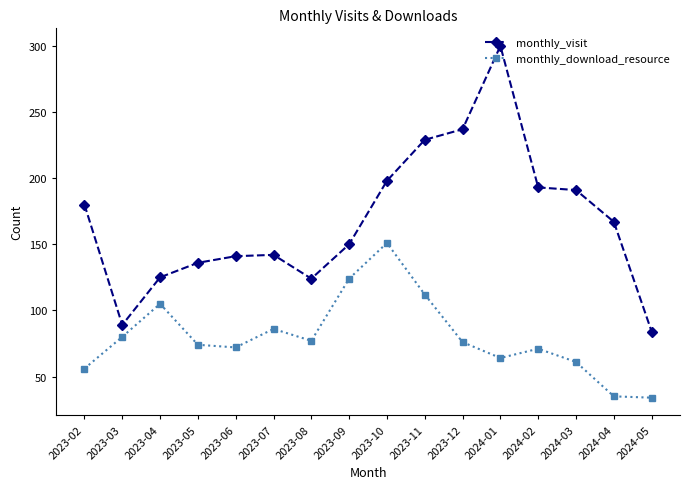

Is the value of monthly_visit at 2023-10 greater than the value of monthly_download_resource at 2023-02?

Yes